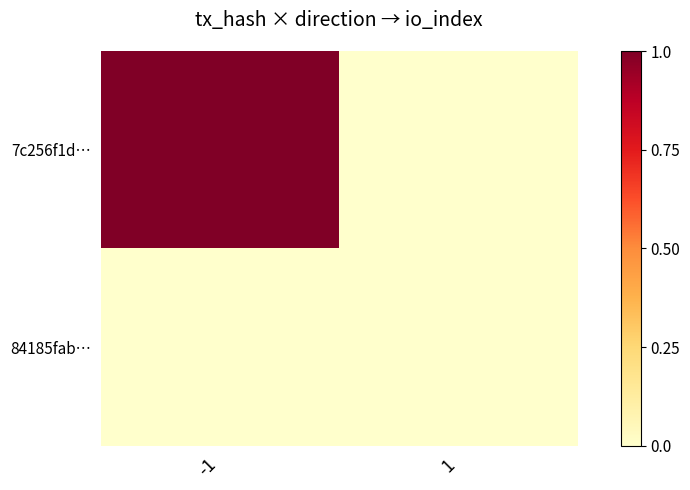

Between -1 and 1, which series saw the biggest shift?

7c256f1d…